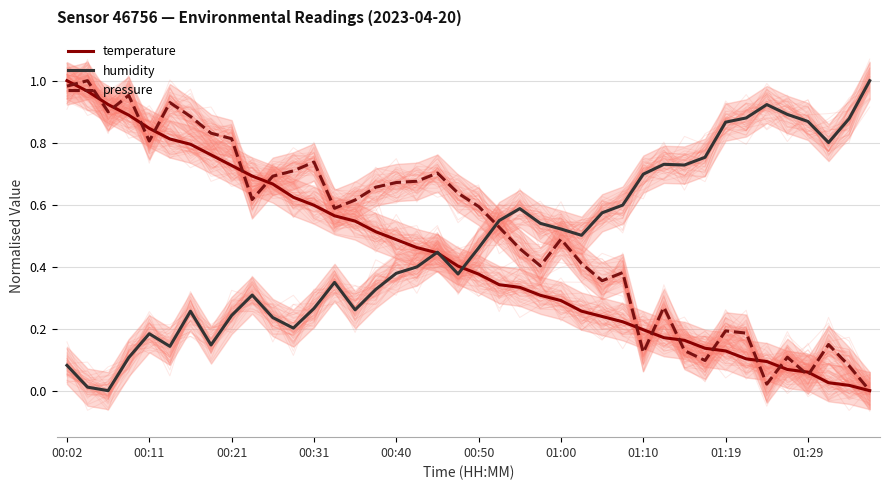

Is it true that pressure equals 0.2 at 17?

False